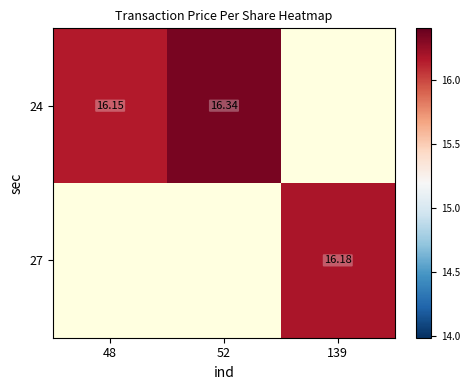

What is the difference between the maximum and minimum values in the 24 series?

0.2